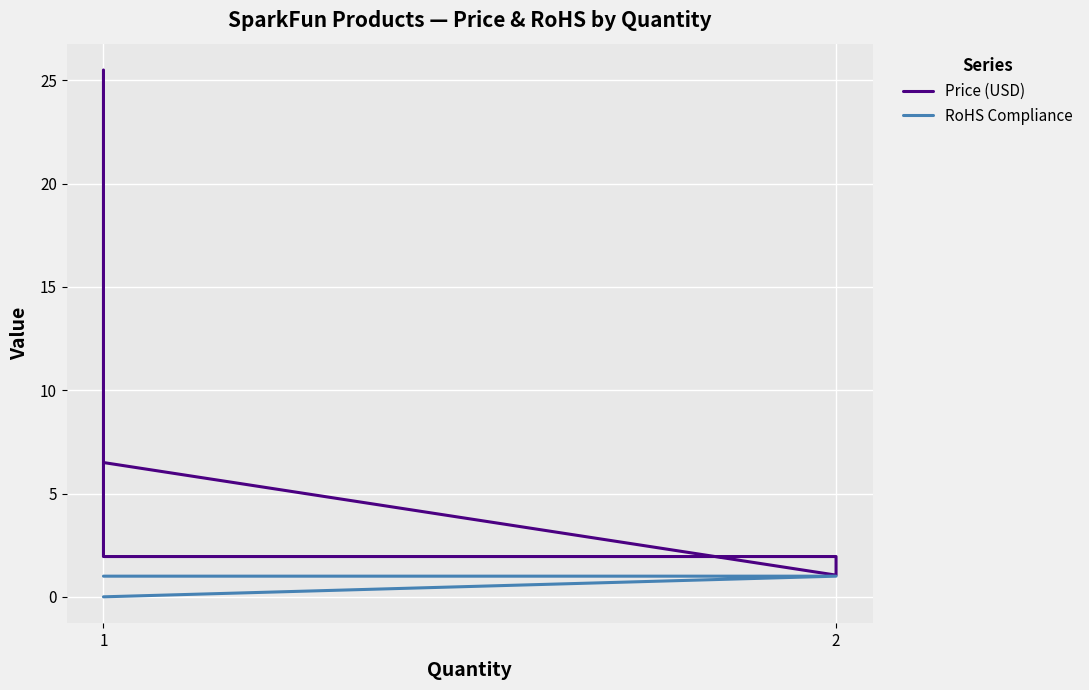

True or false: Price (USD) has more than 1 interior local peaks.

False